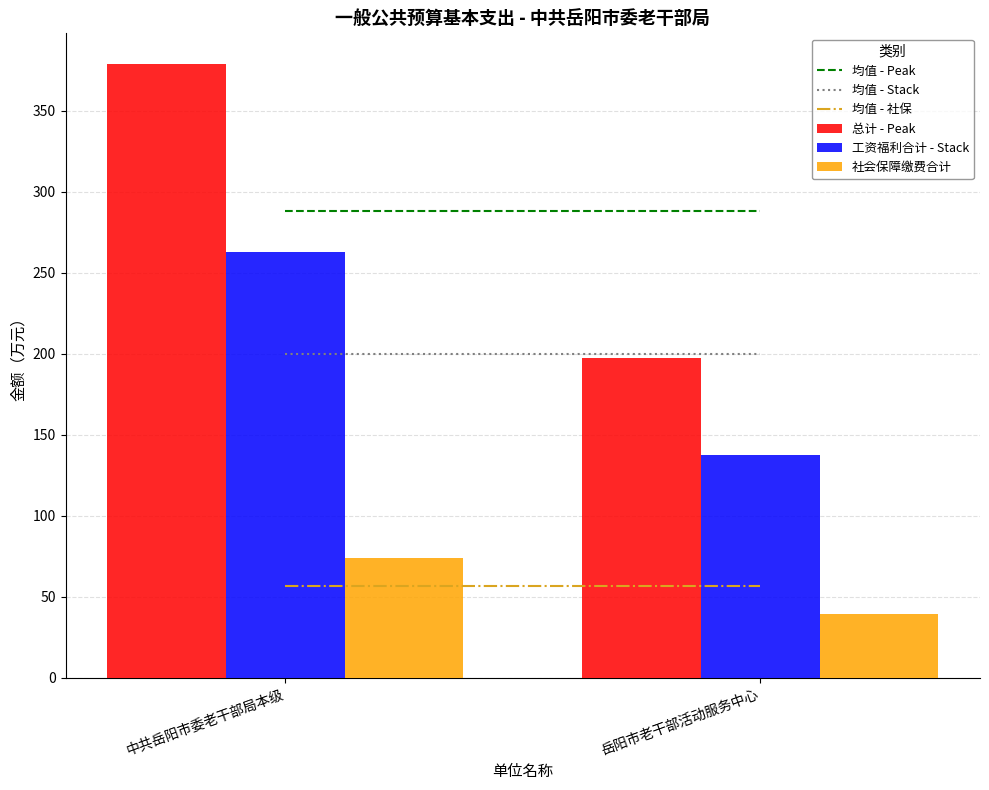

What is the smallest value displayed?

39.1